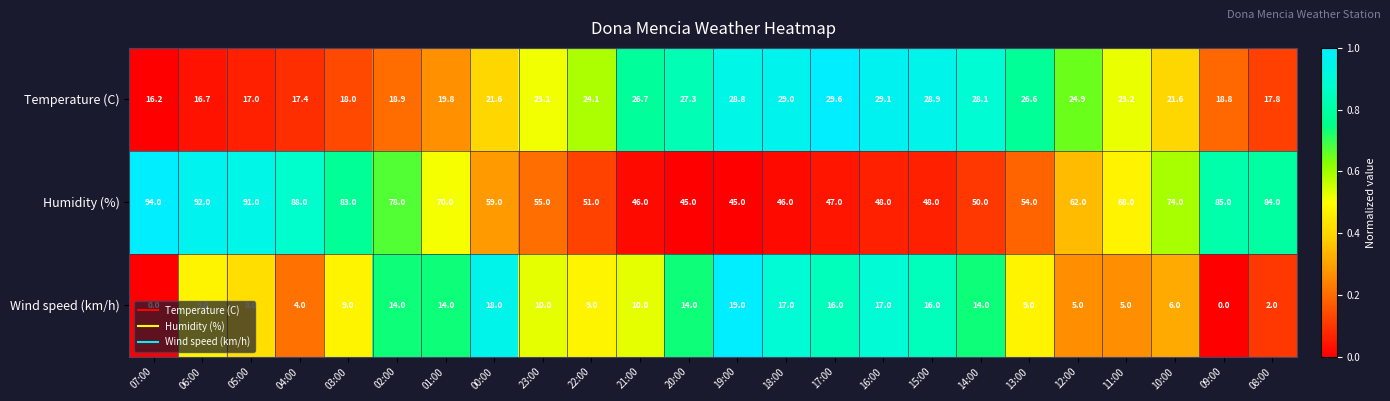

What is the difference between the second highest and second lowest values in the Temperature (C) series?

12.4